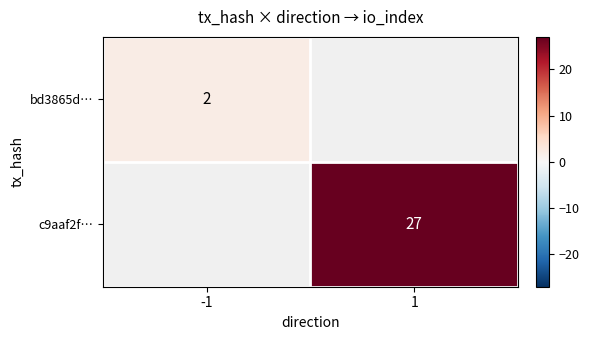

The value of c9aaf2f… at 1 is 41. True or false?

False